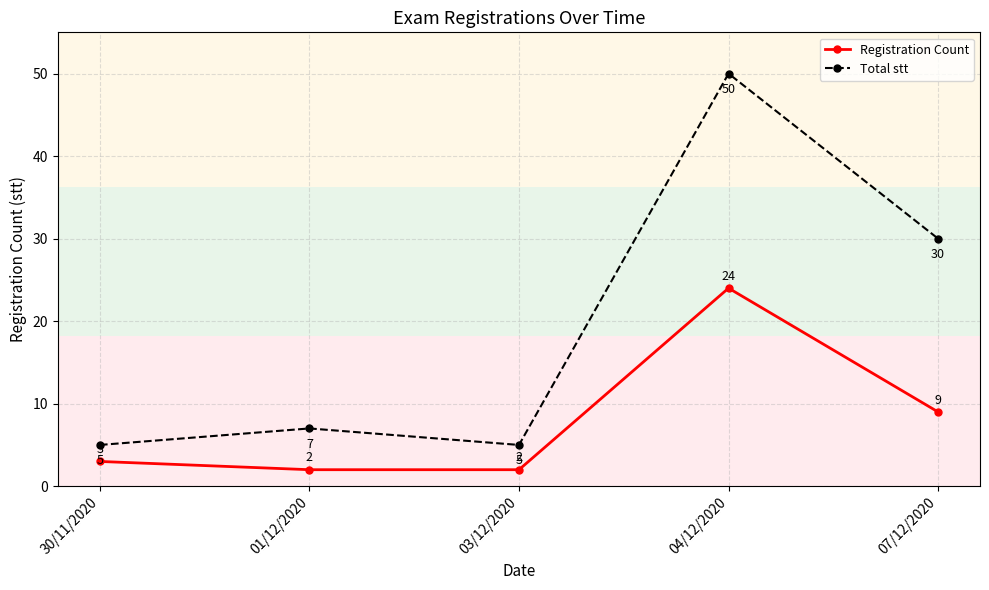

Rank the series at 01/12/2020 from lowest to highest value.

Registration Count, Total stt